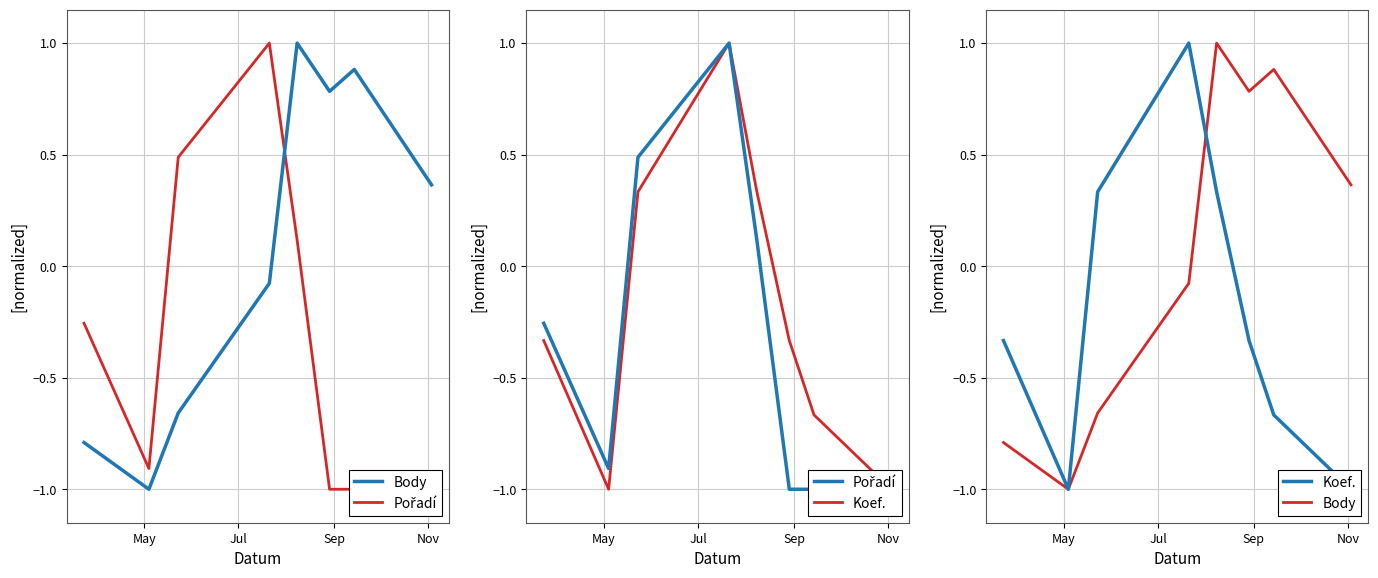

Does the chart have visible grid lines?

Yes